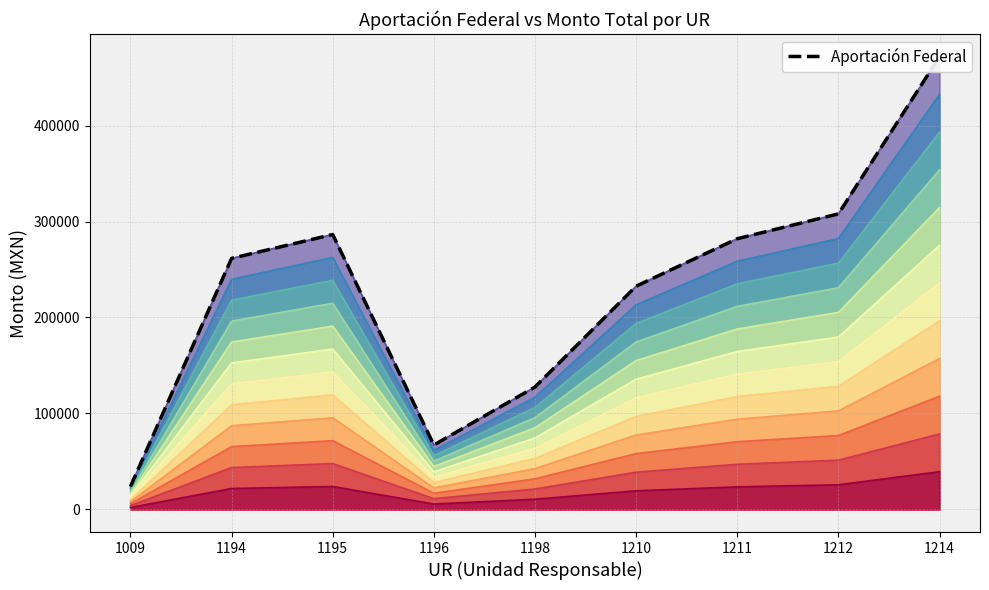

List the labels in order of value, largest first.

1214, 1212, 1195, 1211, 1194, 1210, 1198, 1196, 1009